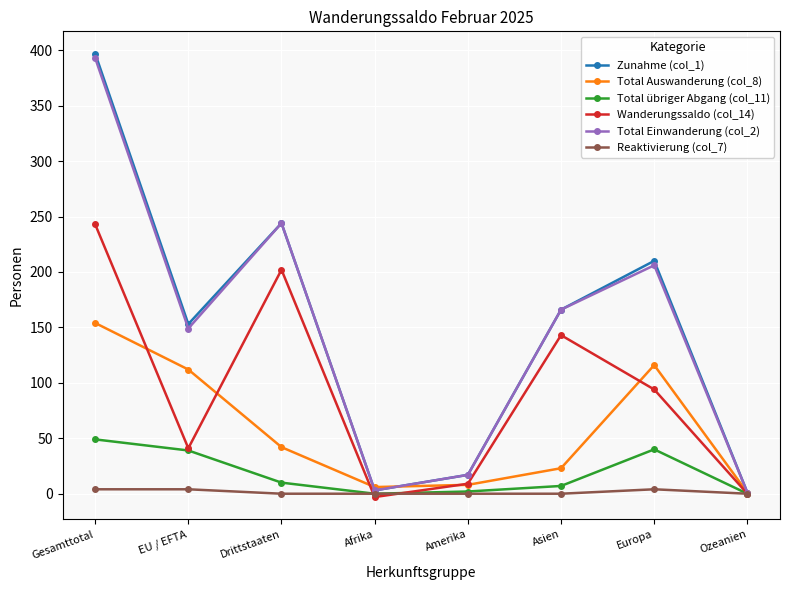

In Zunahme (col_1), how many points are higher than both neighbors (excluding endpoints)?

2